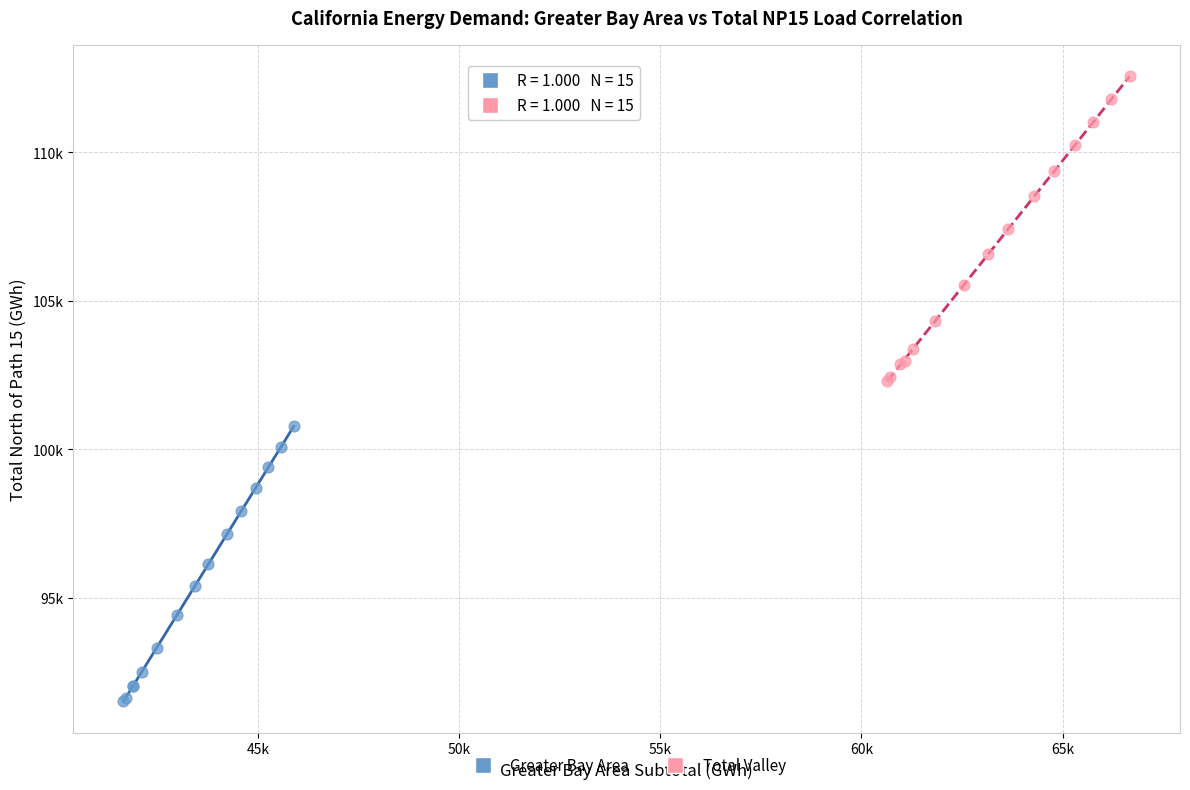

Which series reaches the maximum Y coordinate?

Total Valley